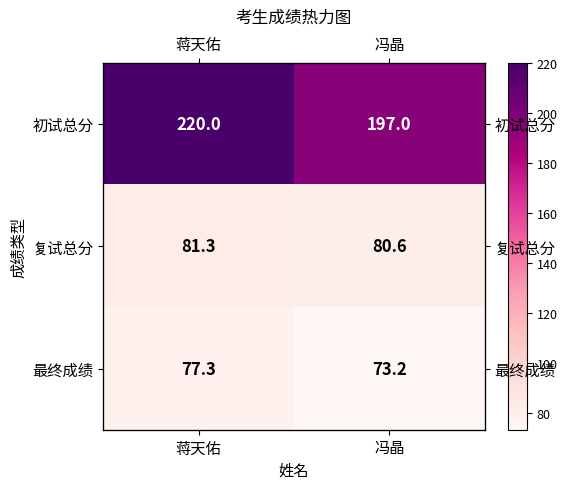

Where is 初试总分 nearest to the value 208?

冯晶